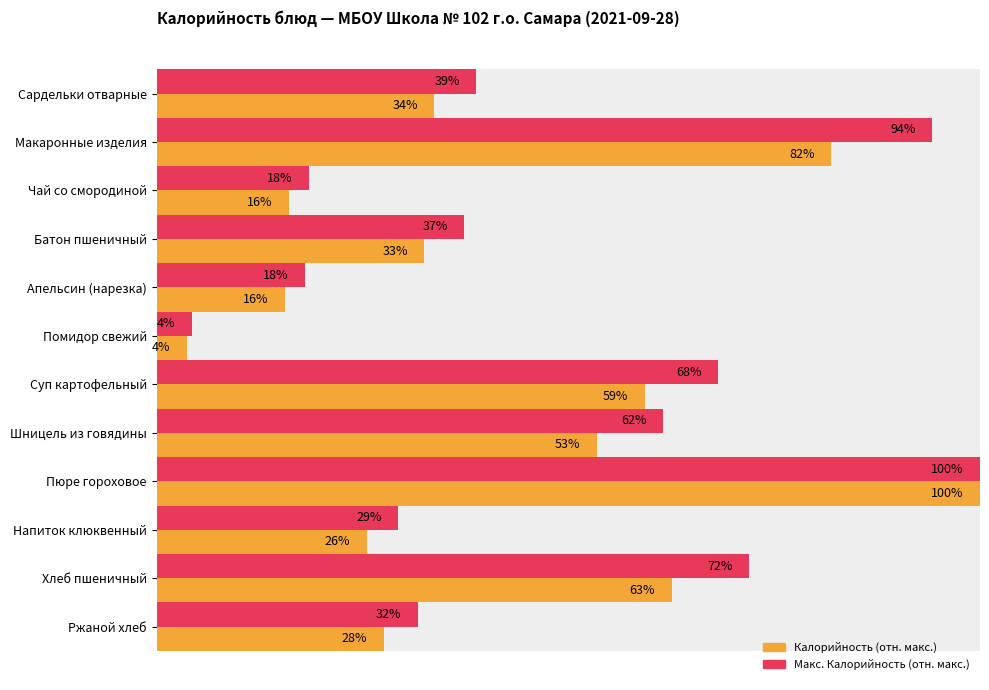

What is the label of the 11th bar from the left?

Хлеб пшеничный